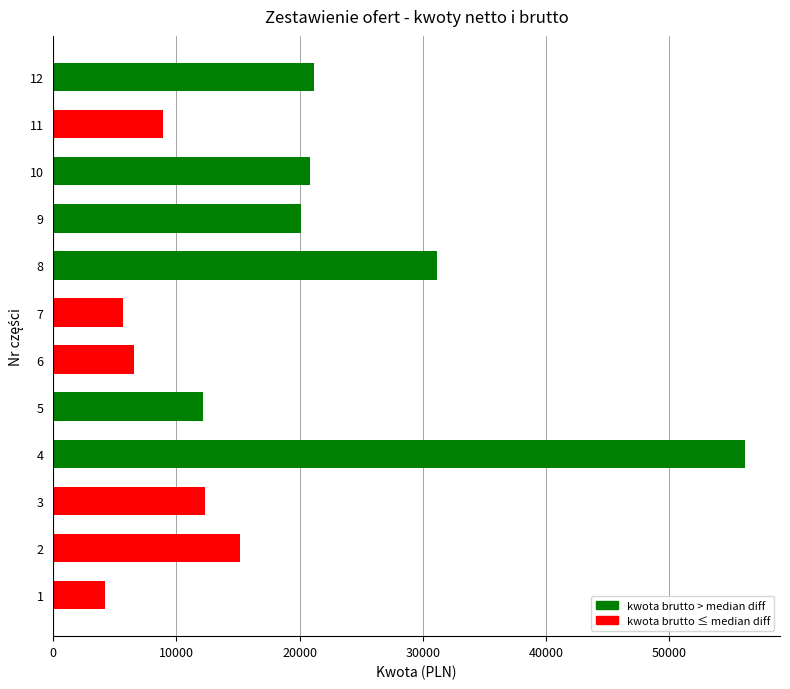

Approximately how many times larger is the value at 6 compared to 1?

1.5